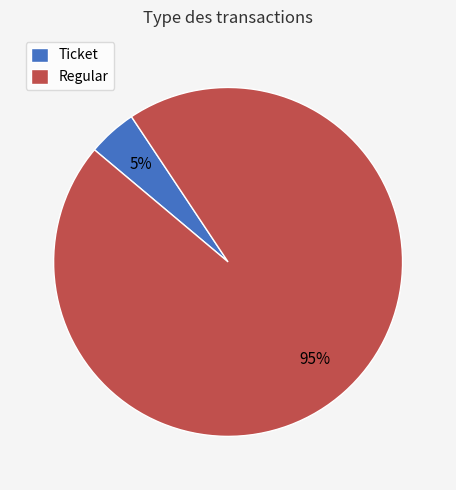

Is the sum of Regular and Ticket greater than half?

Yes